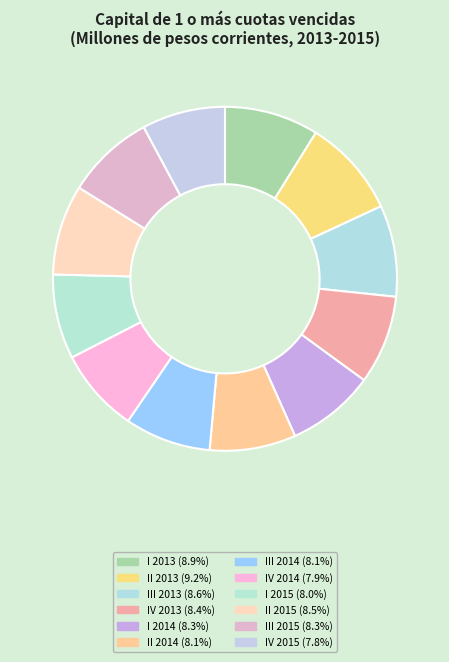

To the nearest percent, what is the difference between the largest and smallest slice percentages?

1%